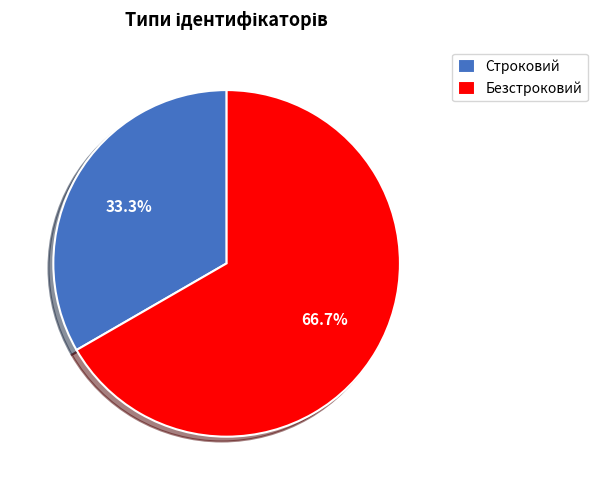

True or false: Безстроковий accounts for 77% of the total.

False